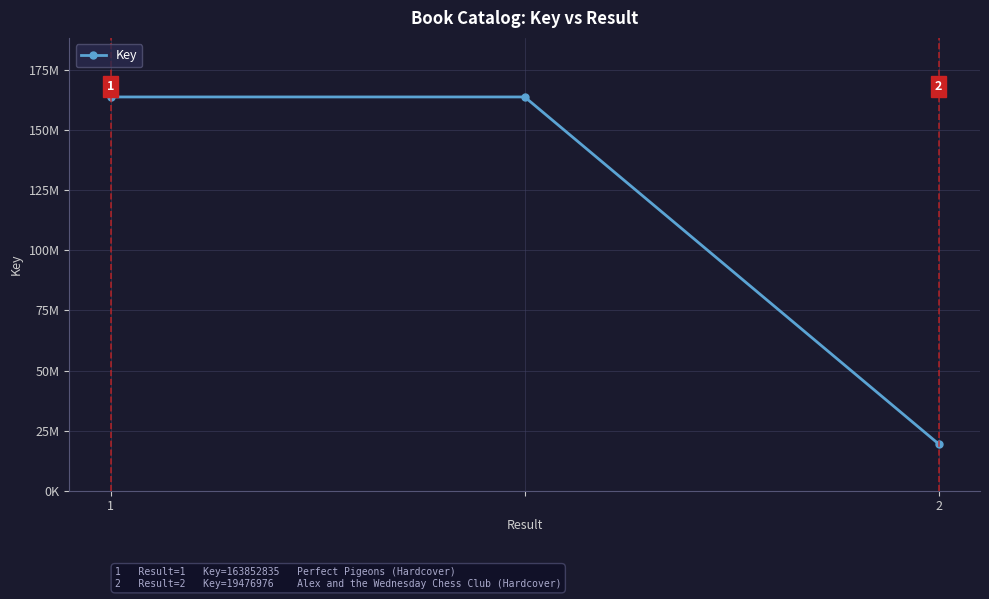

At which category does the chart reach its minimum across all series?

2